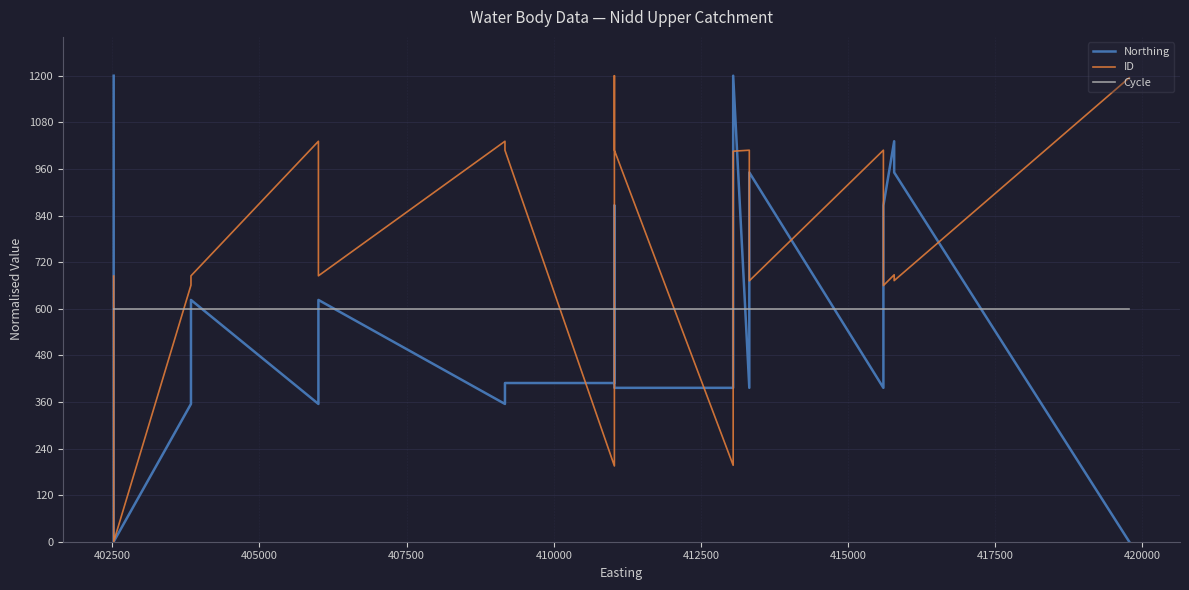

What is the maximum value for Cycle?

600.0